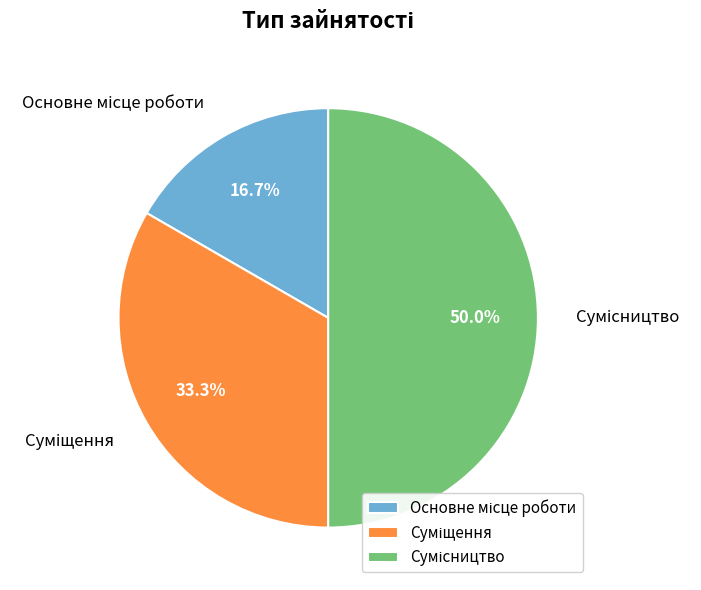

Between Сумісництво and Основне місце роботи, which is larger?

Сумісництво